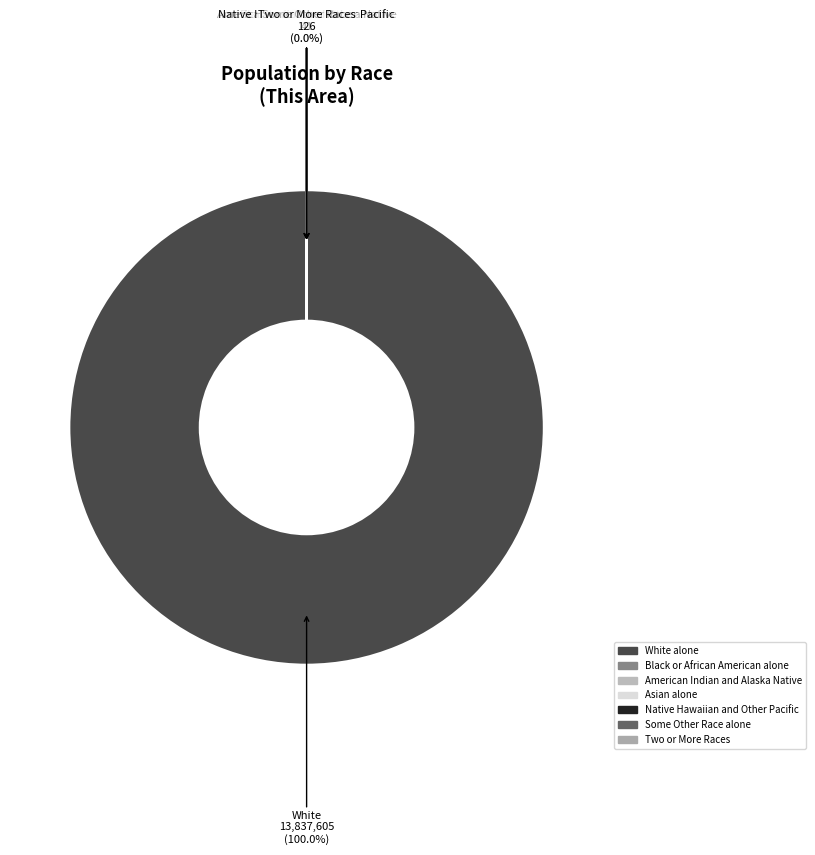

What is the largest slice in the pie chart?

White alone